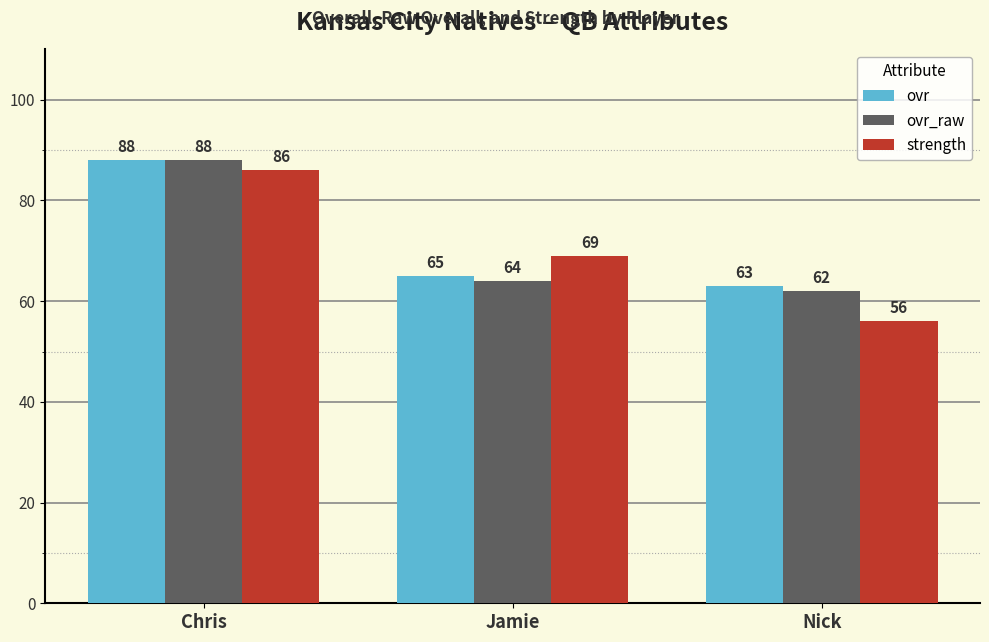

Which series has the largest range (max minus min)?

strength